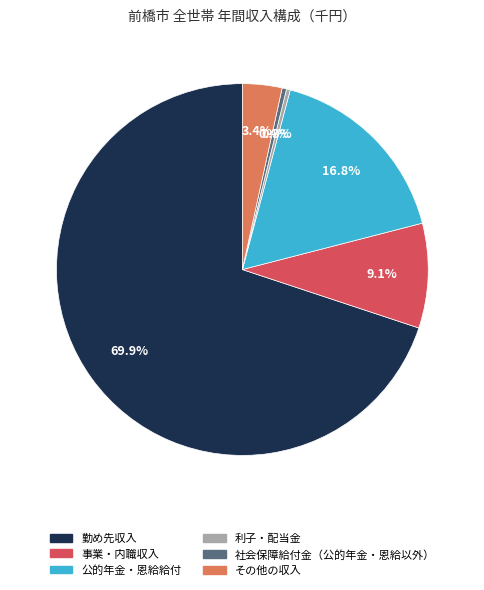

The 公的年金・恩給給付 slice represents 23% of the pie. True or false?

False